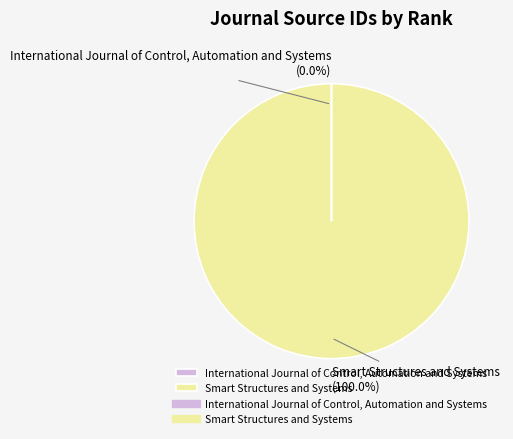

To the nearest percent, what is the average slice percentage?

50%